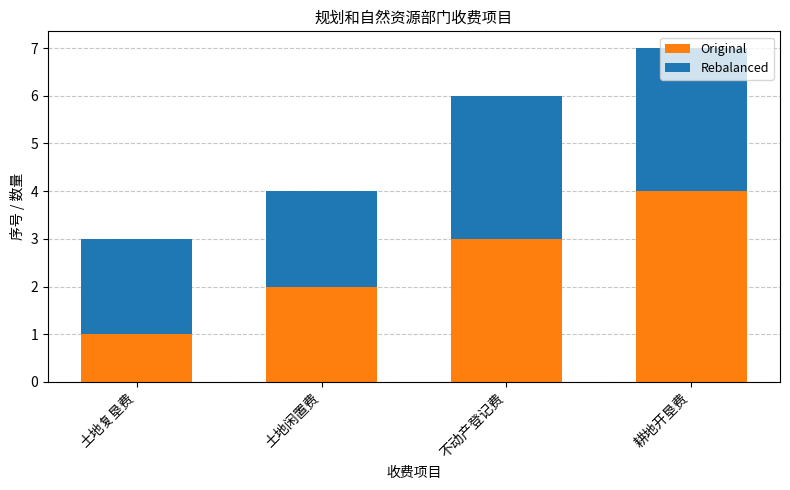

At which category is the sum across all series the highest?

耕地开垦费